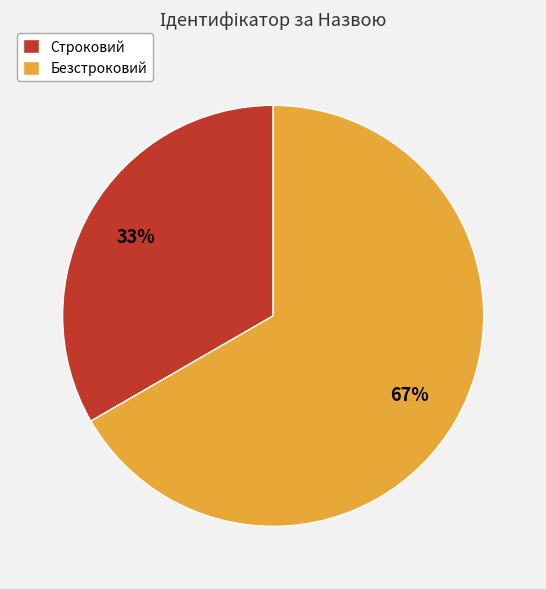

To the nearest percent, what is the combined percentage of Безстроковий and Строковий?

100%